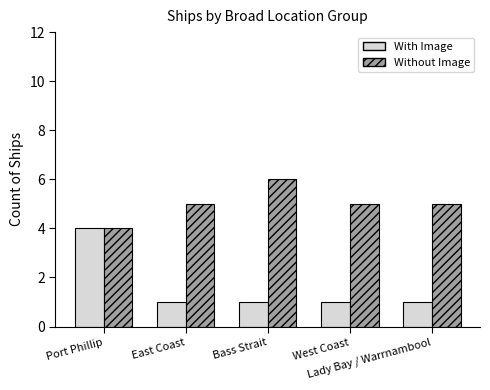

List the series in order of their overall mean, highest first.

Without Image, With Image